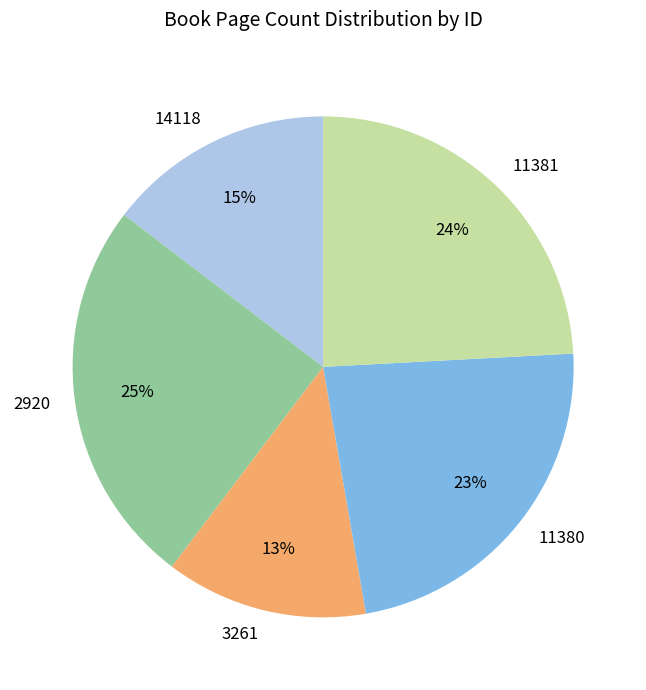

What percentage is the 3261 slice, to the nearest percent?

13%